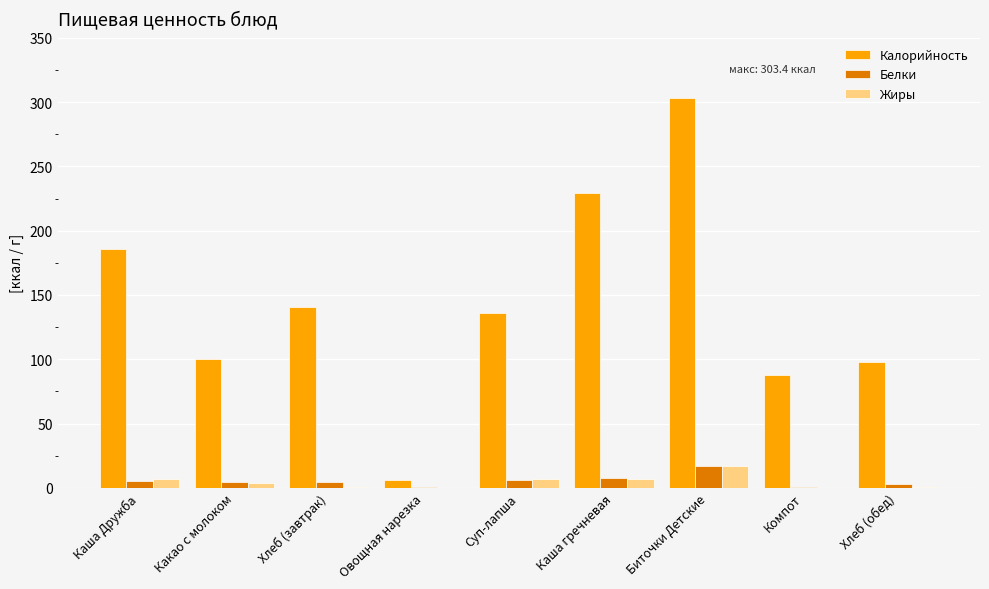

Which series has the largest total across all categories?

Калорийность